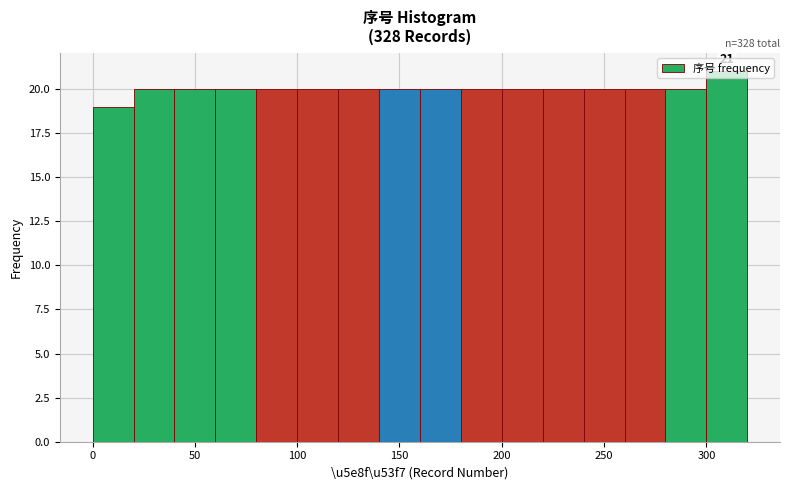

Over which range of the x-axis is the bar tallest?

300 to 320